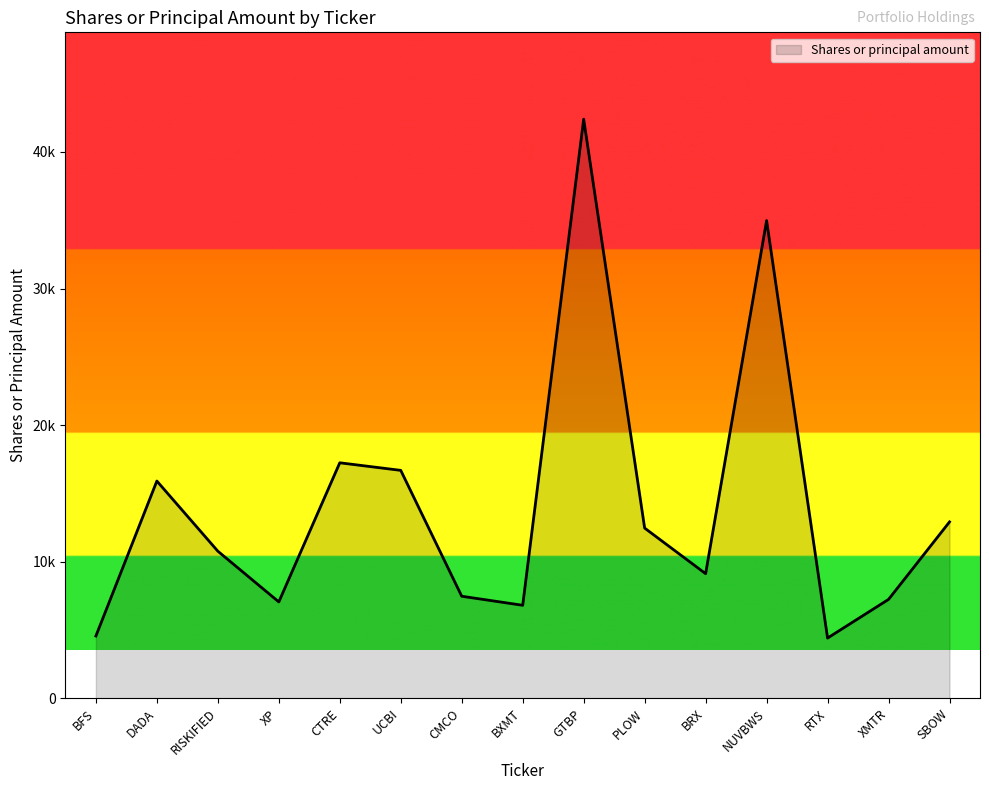

Approximately how many times larger is the value at UCBI compared to XP?

2.4